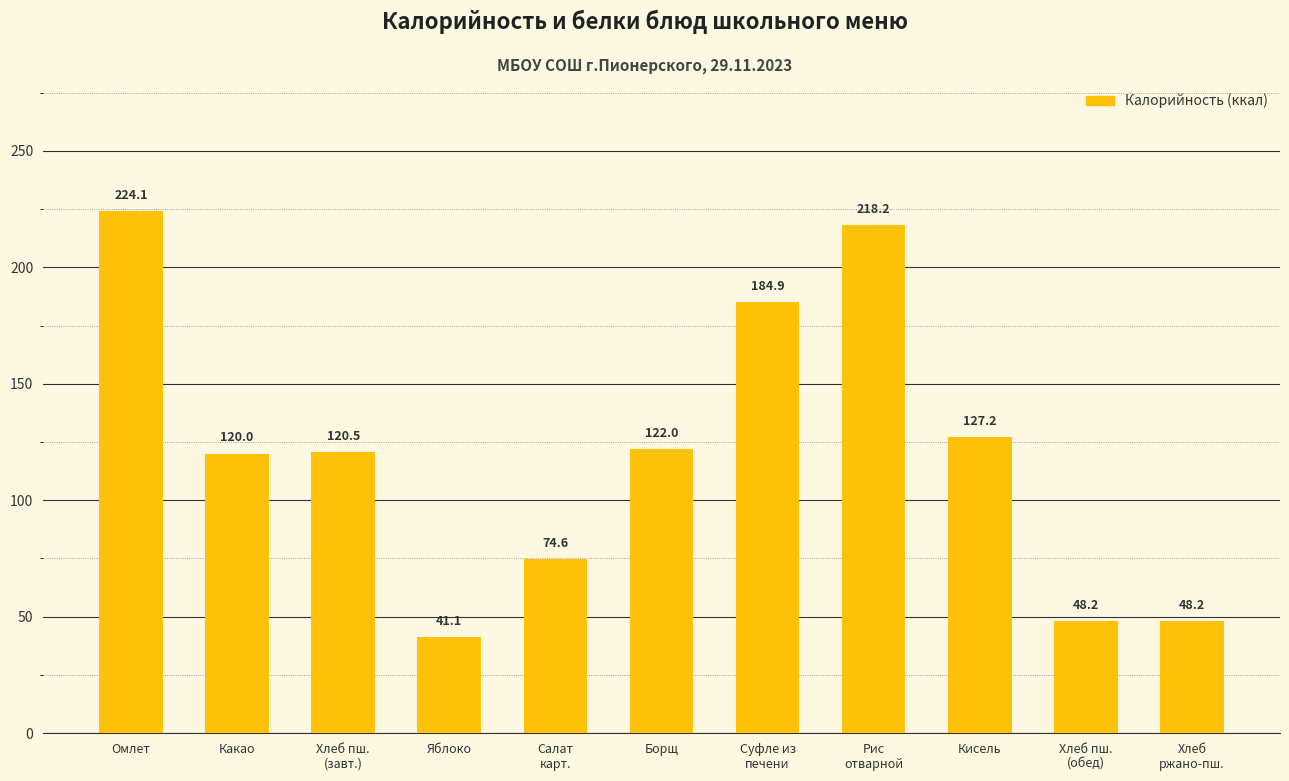

What is the value of the 5th bar from the left?

74.6